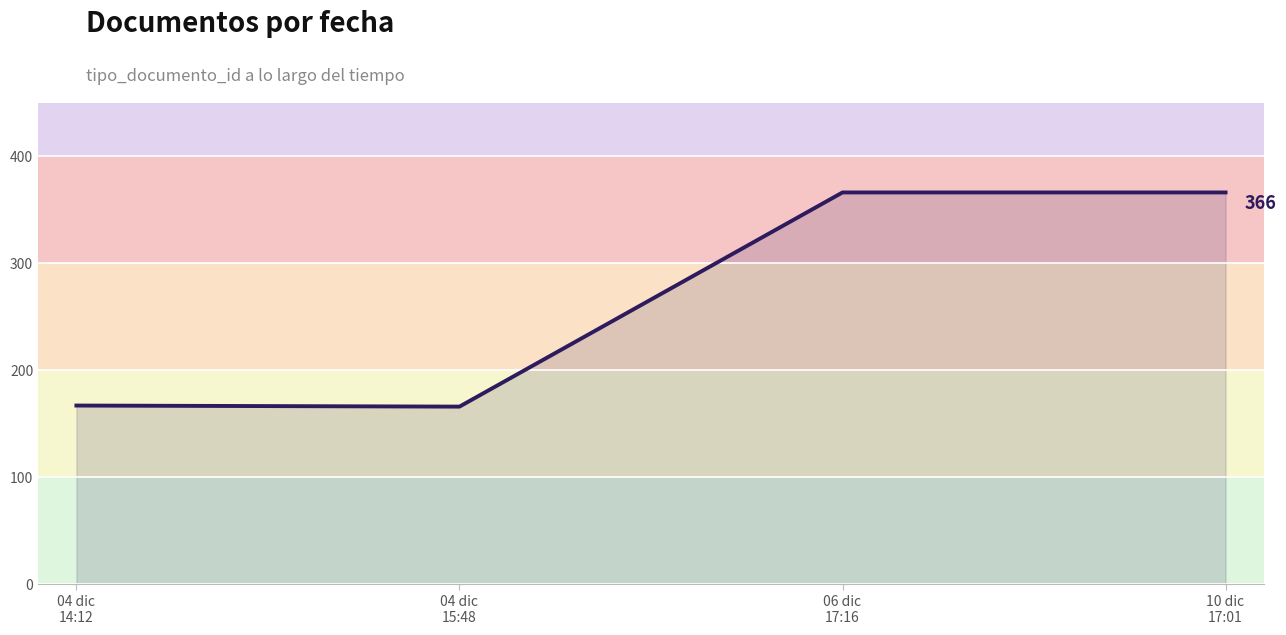

True or false: the data shows 270 at 04 dic
14:12.

False